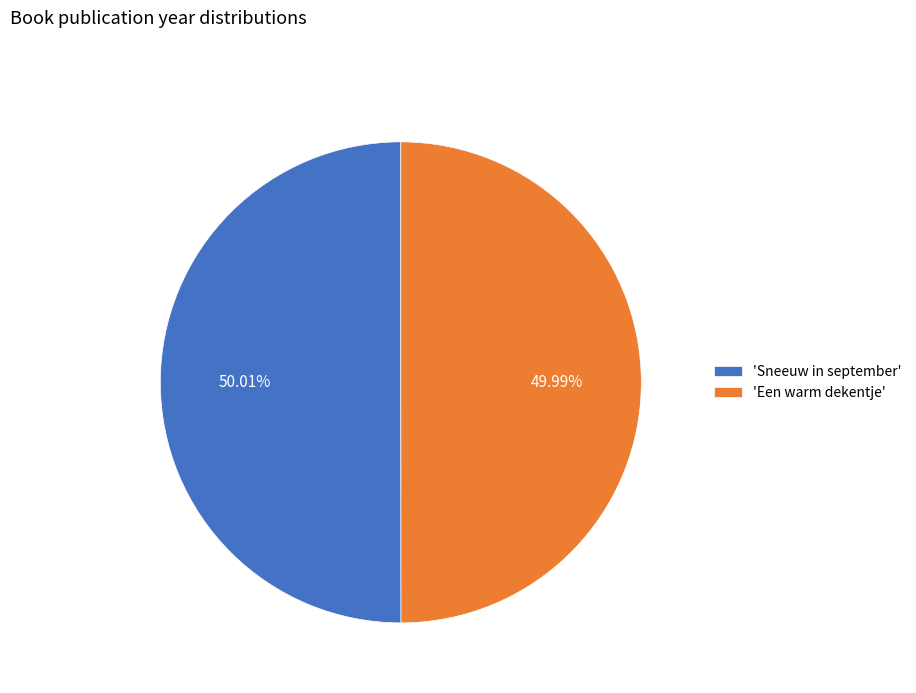

Approximately how many times larger is the value at 'Een warm dekentje' compared to 'Sneeuw in september'?

1.0